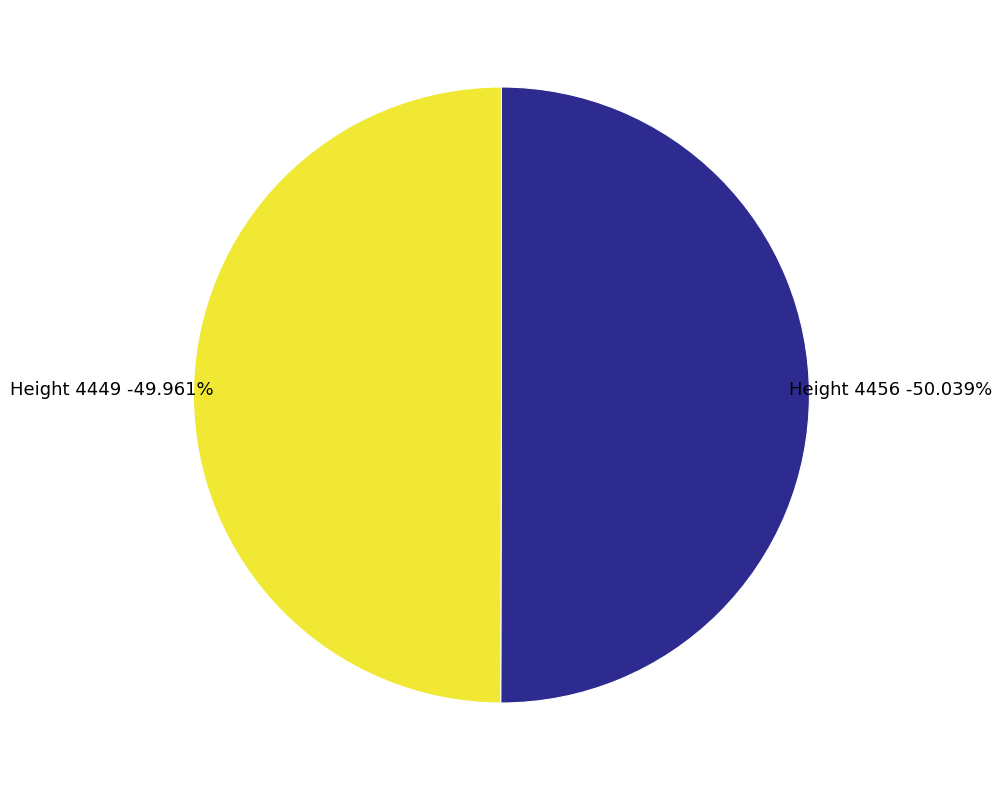

Which slice is the largest?

4456